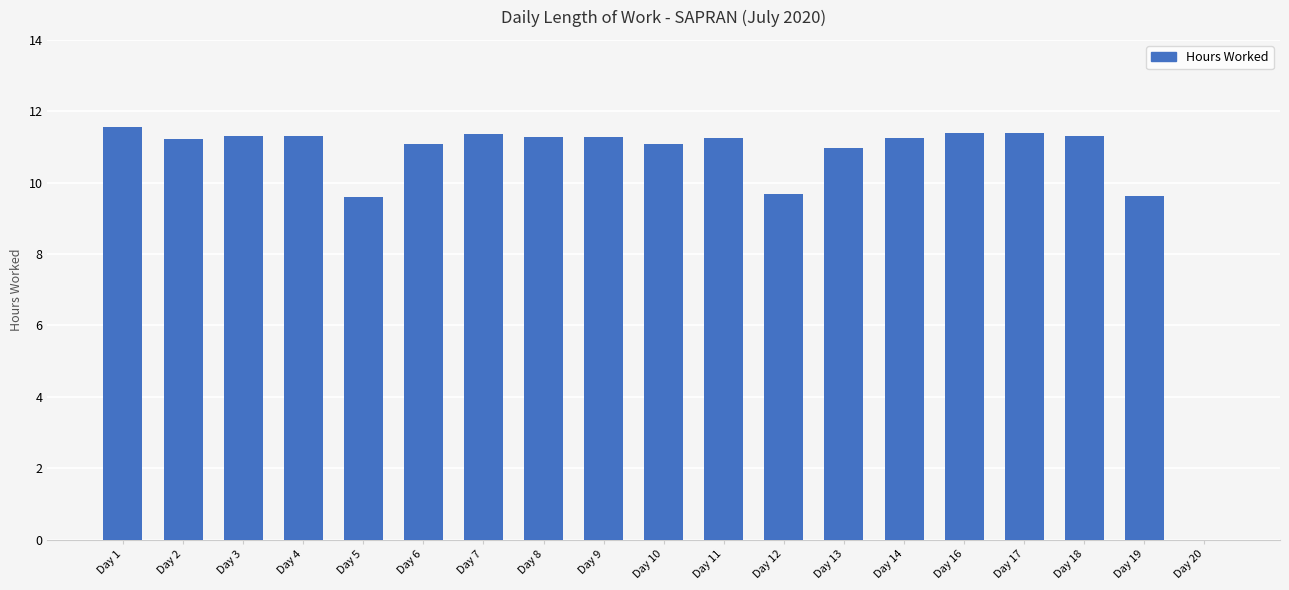

How many series are shown in this chart?

1